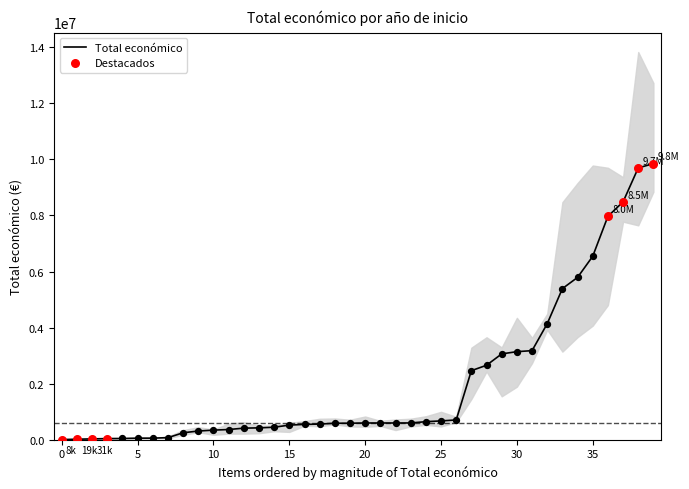

What is the highest value of the Total económico series?

9847932